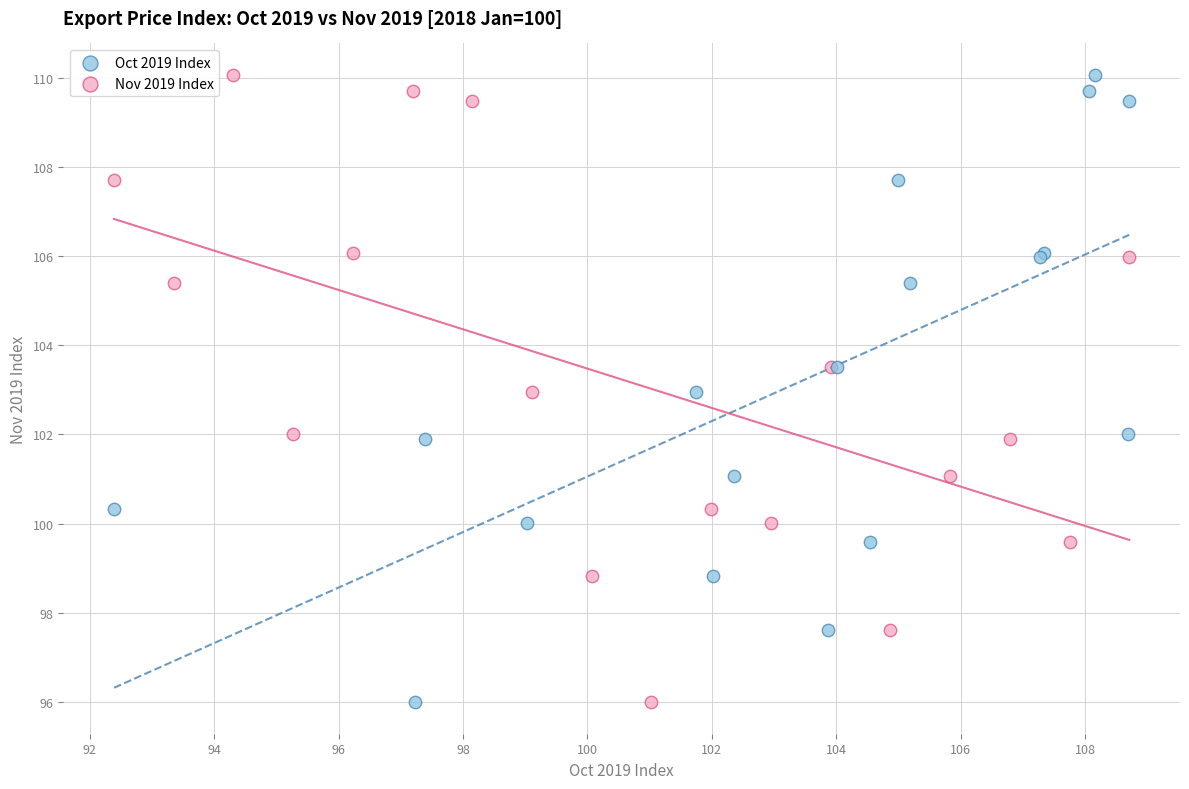

What are all the series names shown in the legend?

Oct 2019 Index, Nov 2019 Index